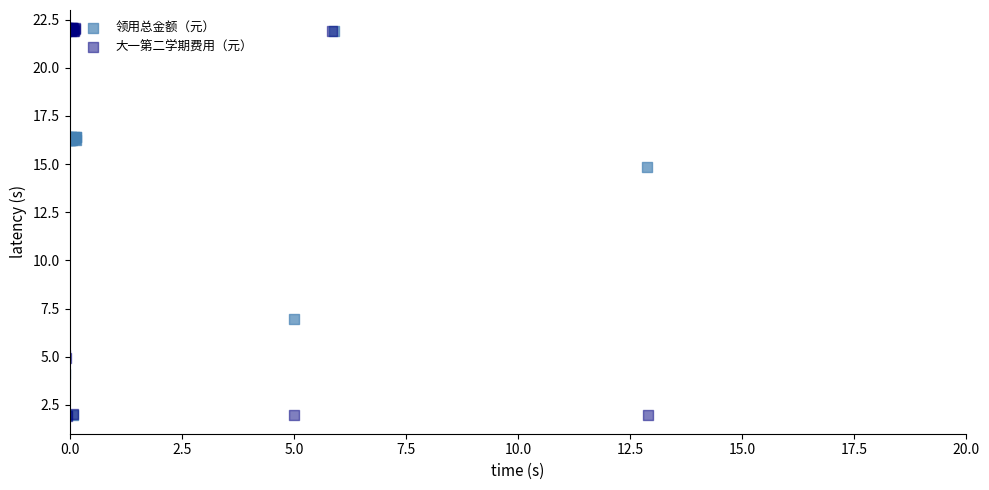

Which series has the widest spread of Y values?

大一第二学期费用（元）